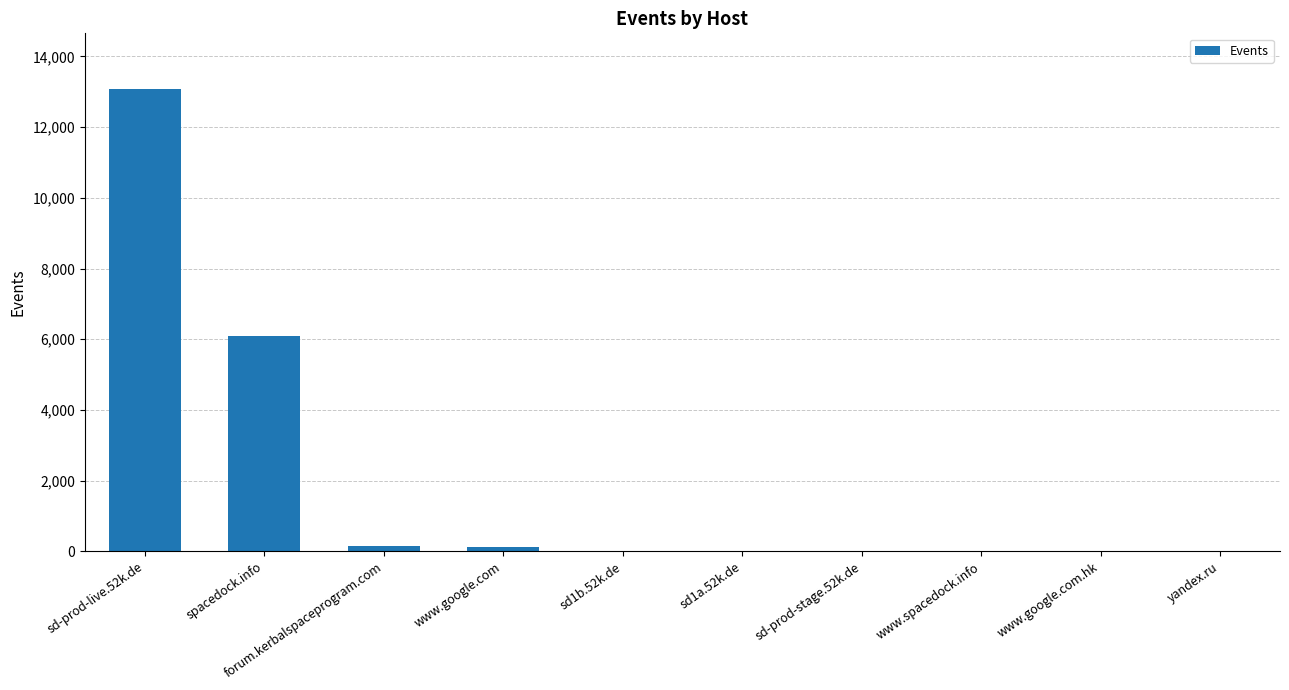

What is the maximum value shown in the chart?

13085